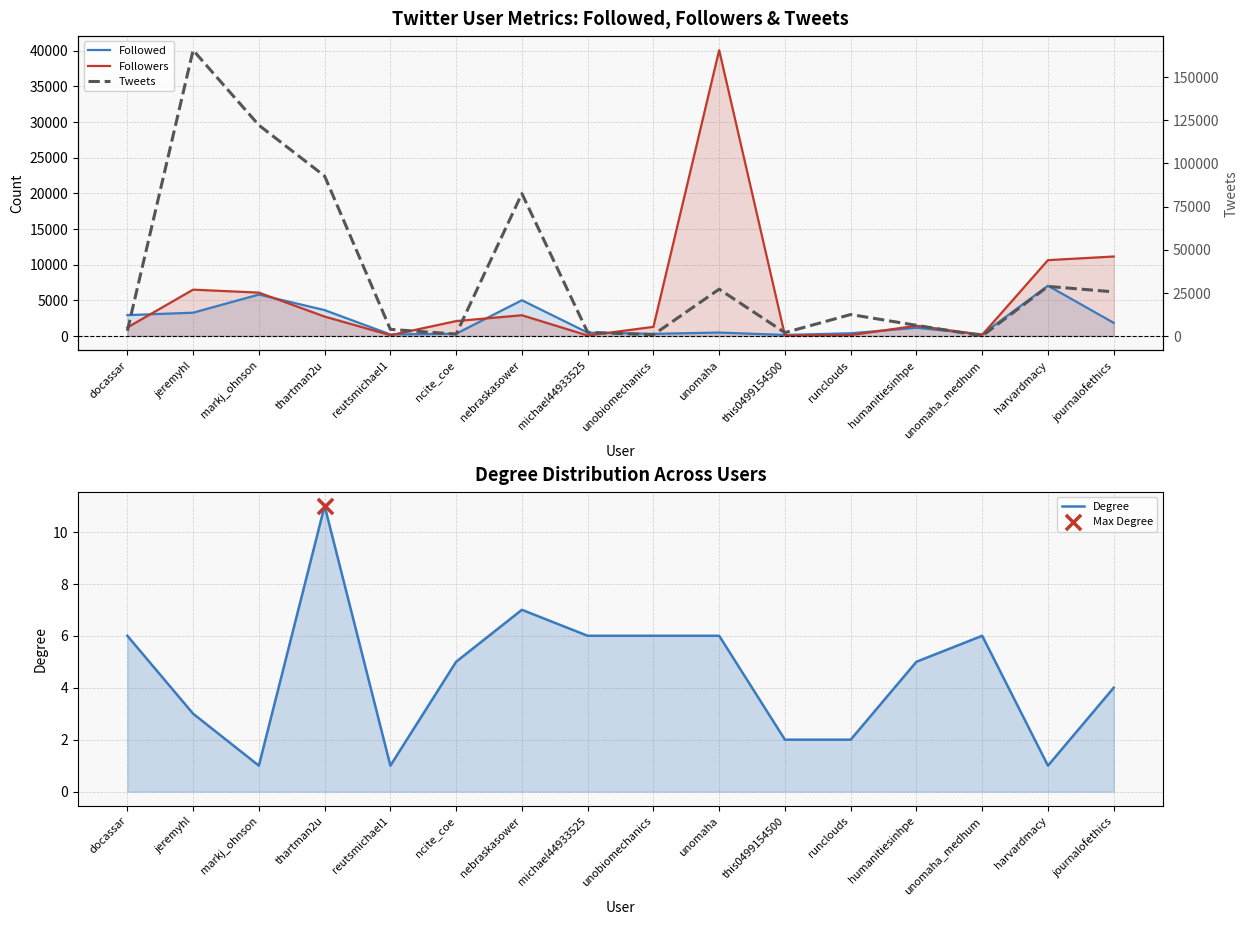

What are all the series names shown in the legend?

Followed, Followers, Degree, Tweets